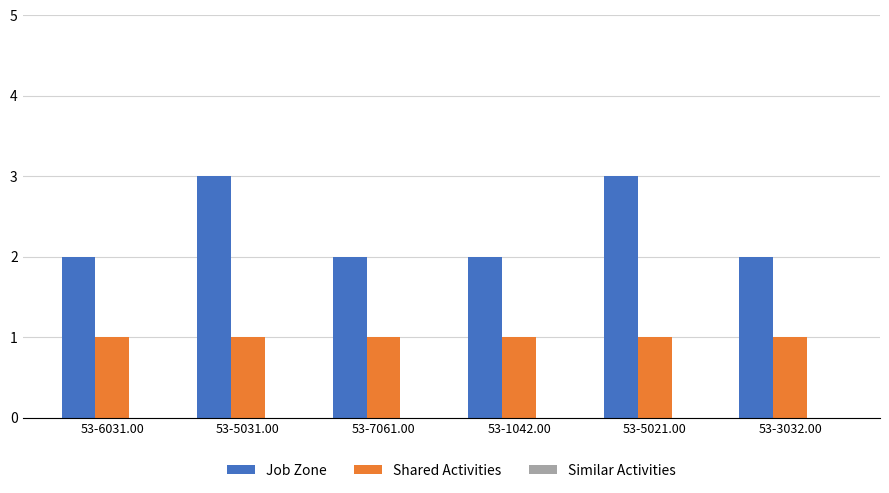

What is the average value of the Job Zone series?

2